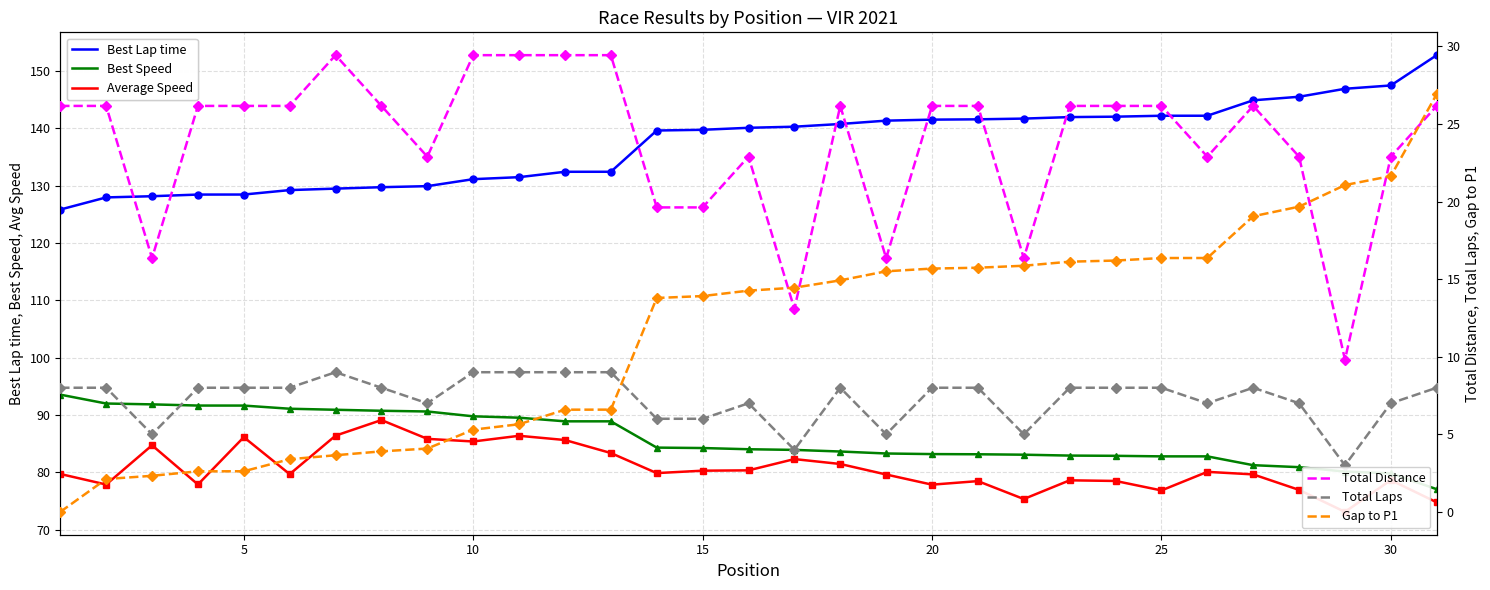

Which series ends up on top after the final intersection of Total Distance and Gap to P1?

Gap to P1